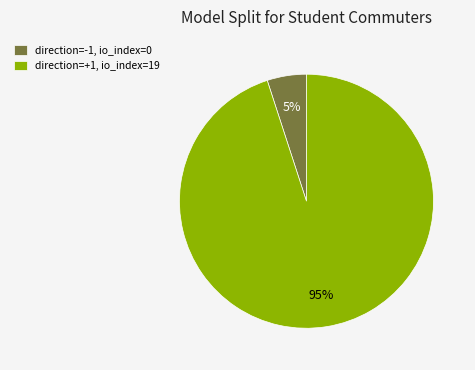

How many slices are in this pie chart?

2